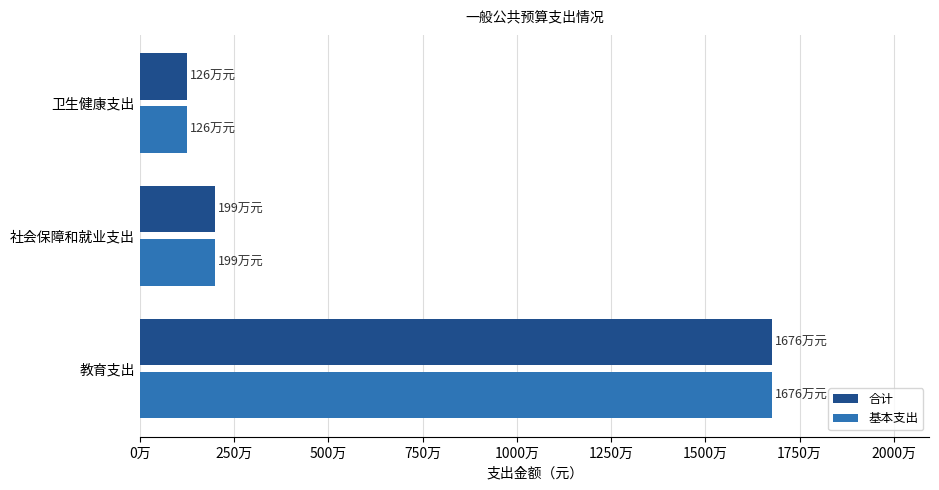

Which series has the largest total across all categories?

合计